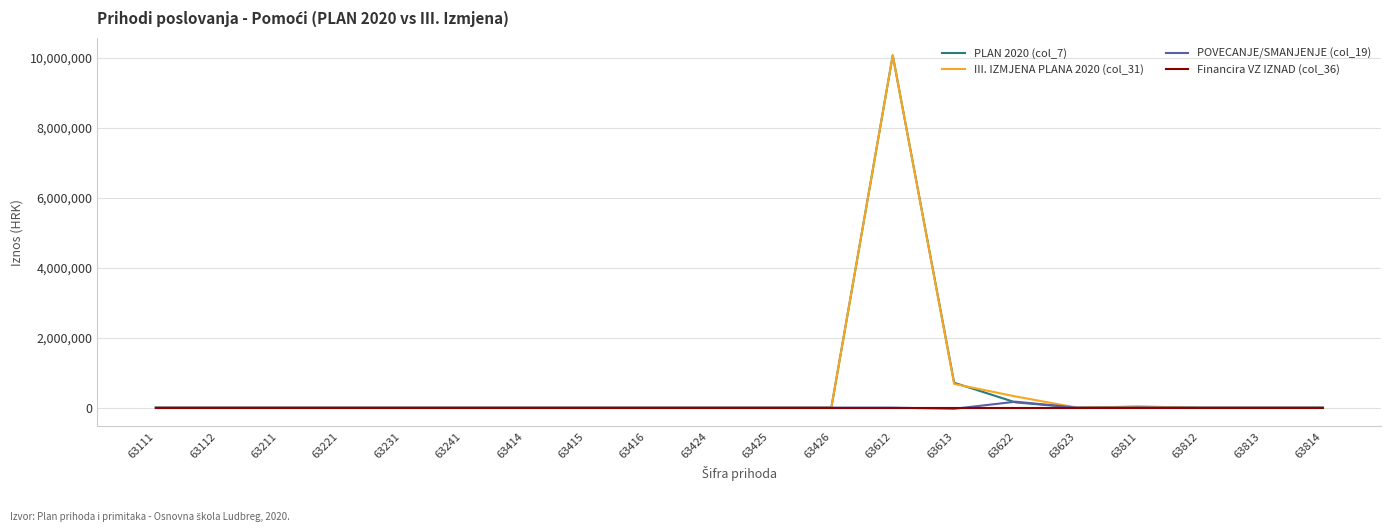

Which series has the widest spread of values?

III. IZMJENA PLANA 2020 (col_31)